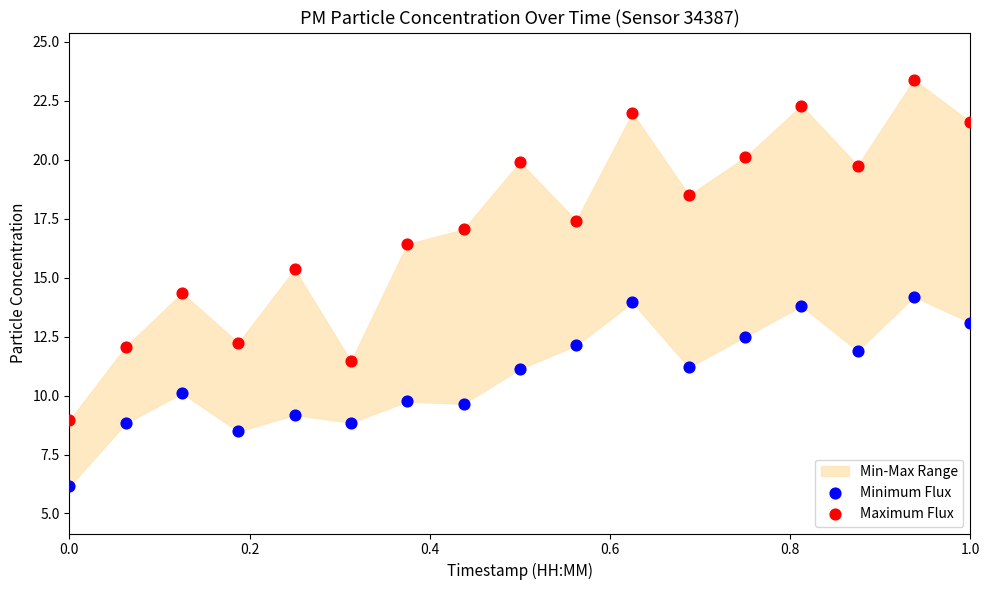

Which series reaches the maximum Y coordinate?

Maximum Flux